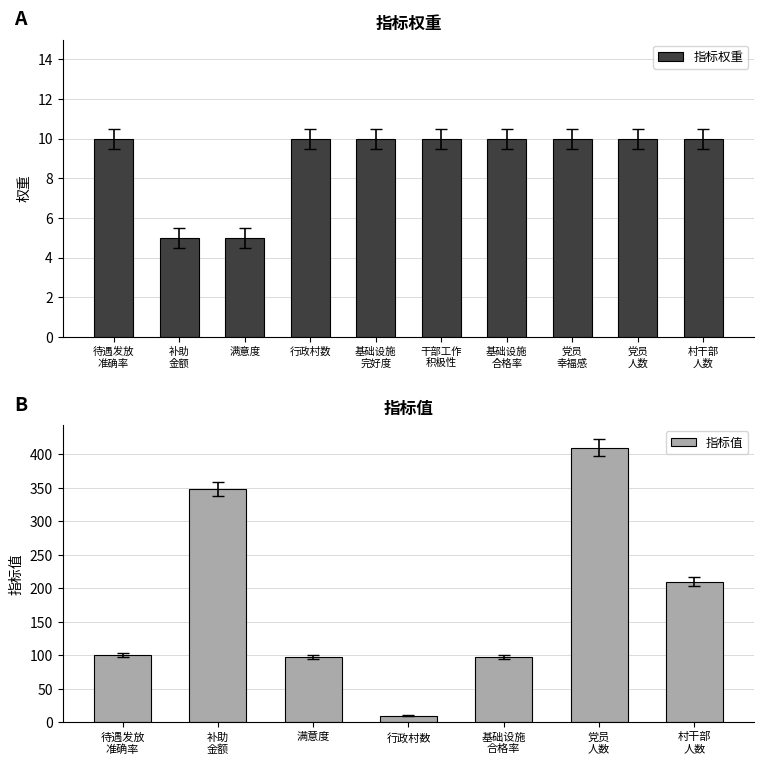

What is the difference between the maximum and second lowest values in the 指标权重 series?

5